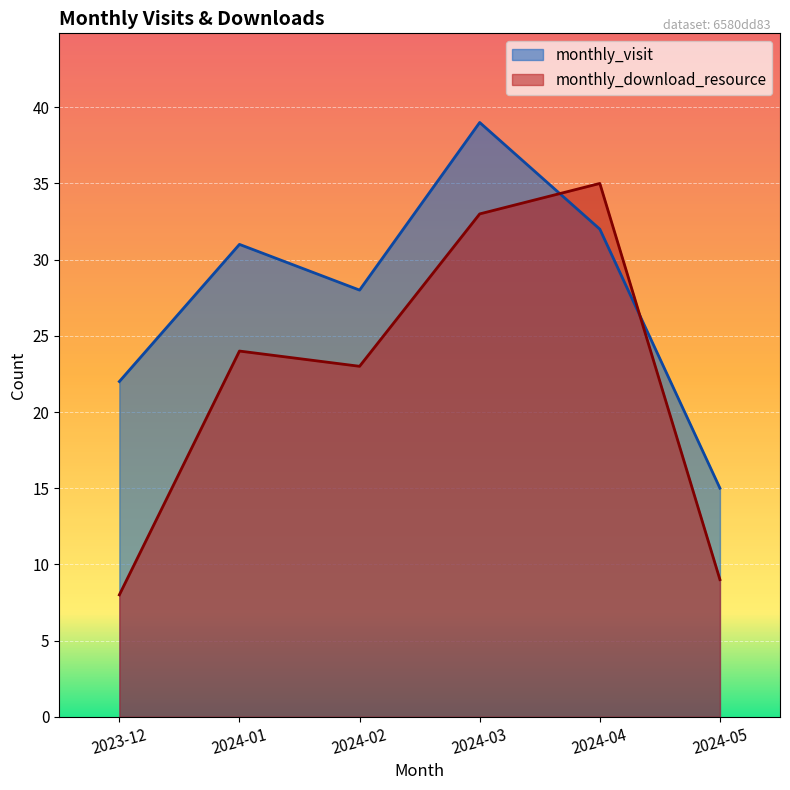

Is the value of monthly_visit at 2023-12 greater than the value of monthly_download_resource at 2024-01?

No